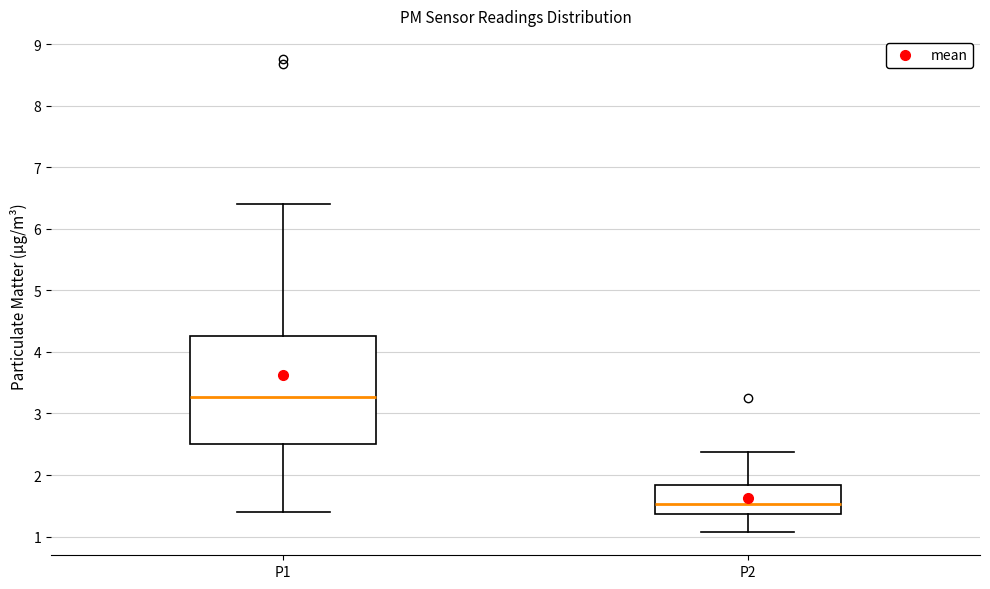

Which box is the tallest, from its lower edge to its upper edge?

P1